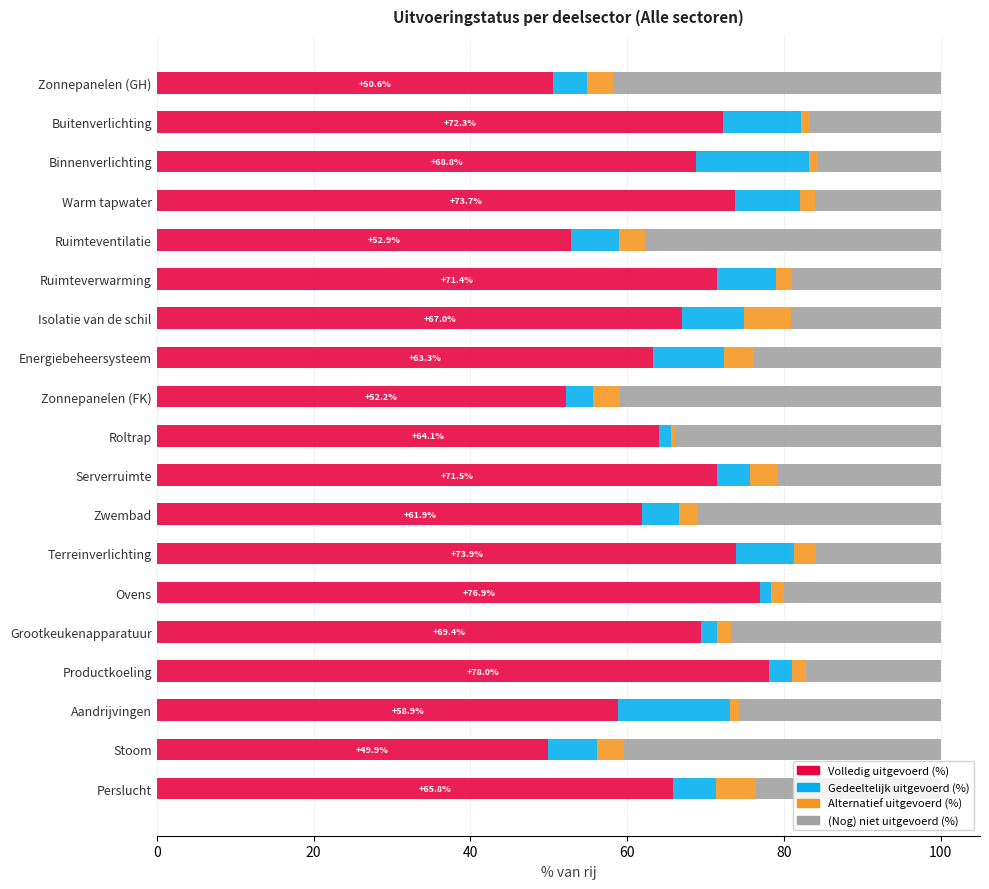

What is the total value across all series at Energiebeheersysteem?

100.0